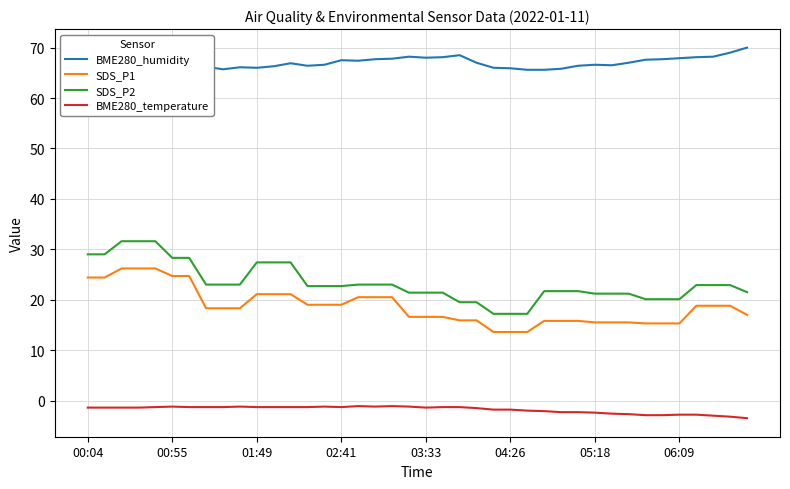

True or false: BME280_temperature and BME280_humidity intersect in this chart.

False